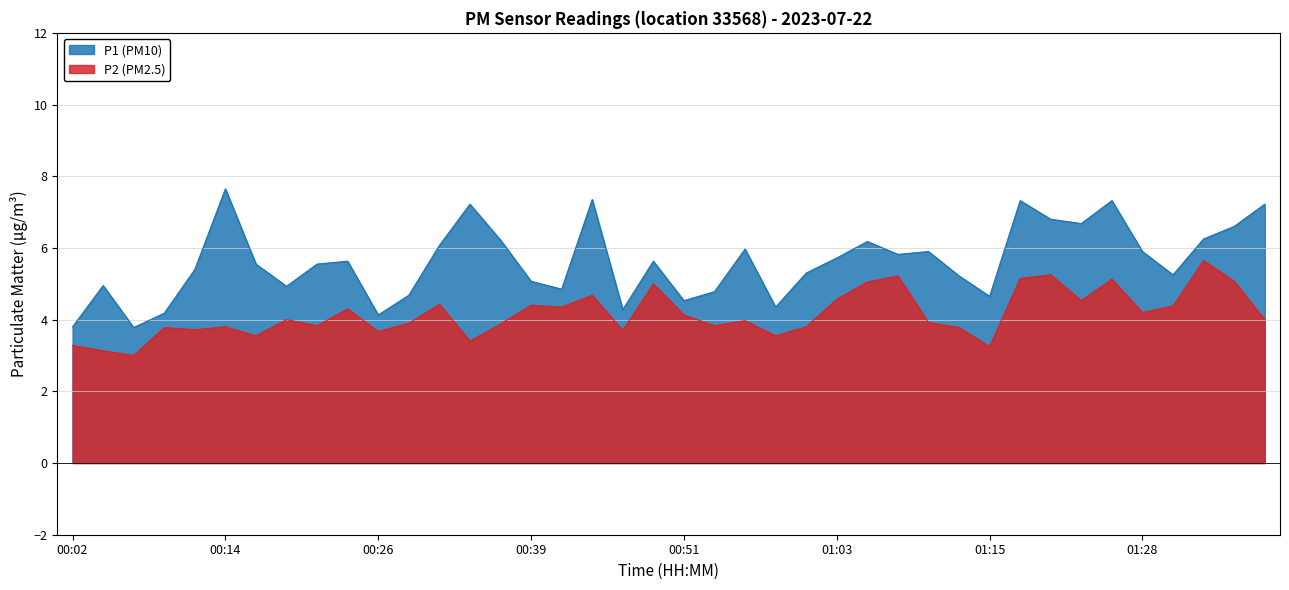

Which has a higher value, 00:30 or 00:00?

00:30